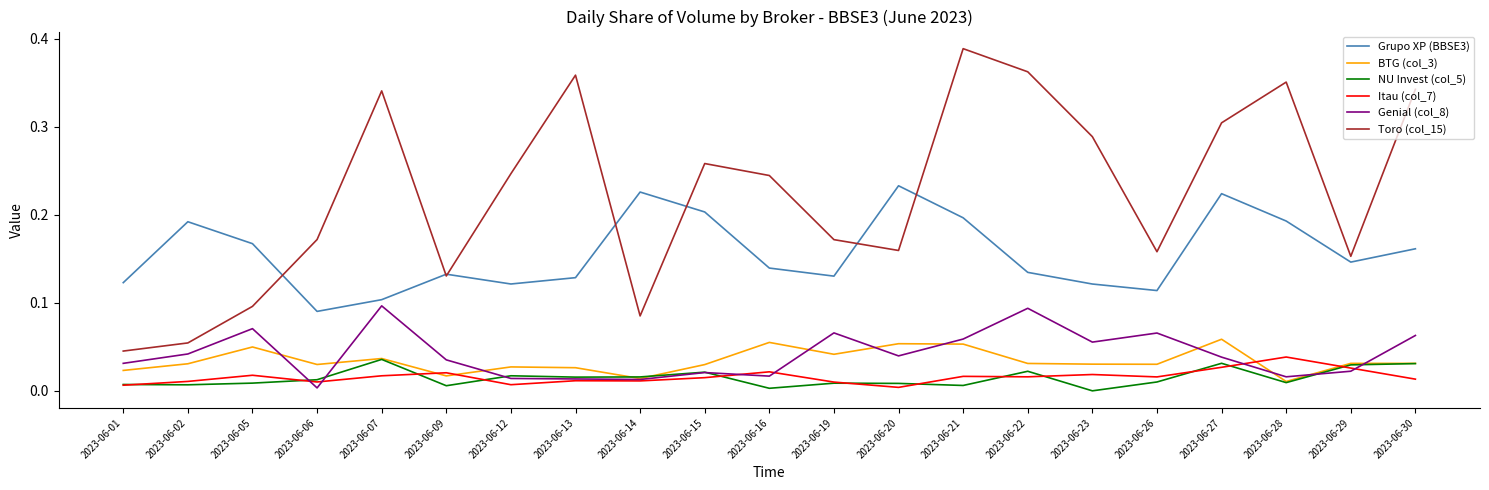

The value of NU Invest (col_5) at 2023-06-29 is 0.0. True or false?

True